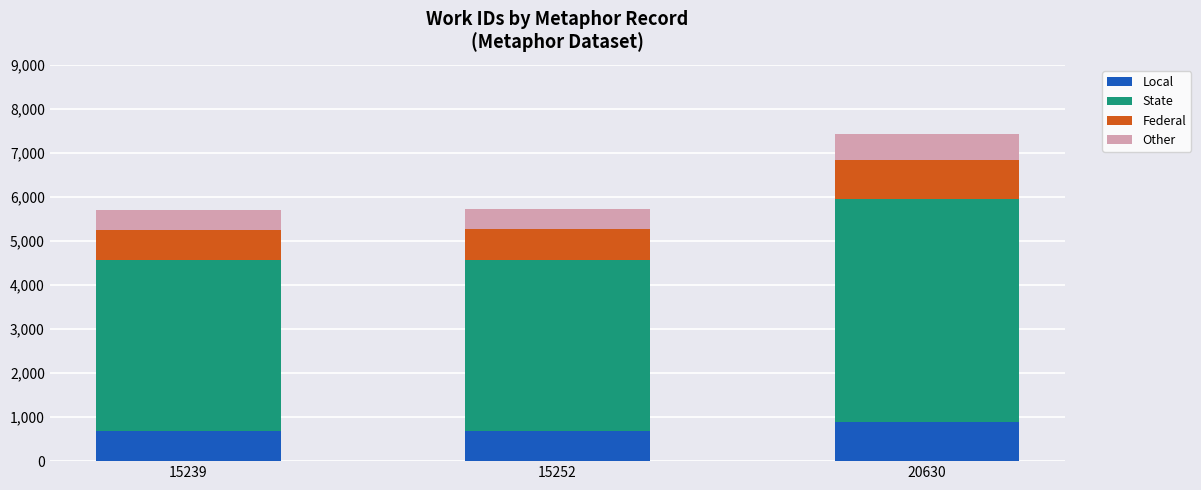

At which category is the sum across all series the highest?

20630